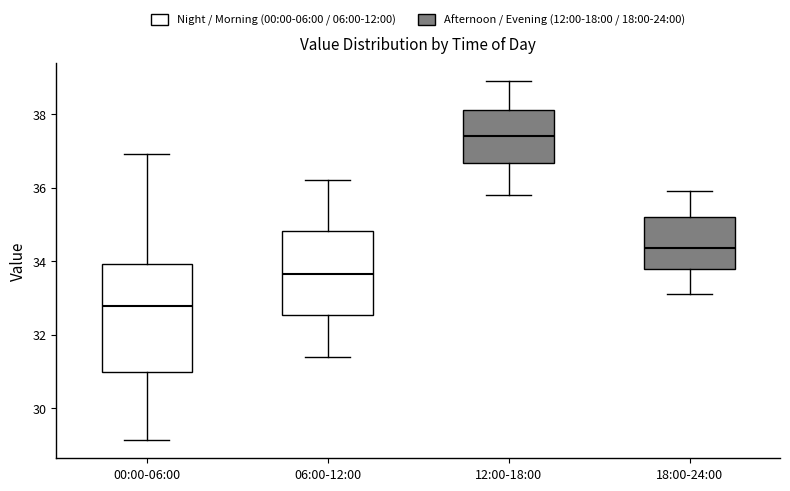

Reading left to right, transcribe this box plot: for each box, give where its median line is, the range the box spans, and where its two whiskers end, as read against the y-axis. The values are not printed on the chart, so give them approximately, as read against the axis.

00:00-06:00: median 32.8, box 31.0 to 34.0, whiskers 29.2 to 37.0
06:00-12:00: median 33.6, box 32.6 to 34.8, whiskers 31.4 to 36.2
12:00-18:00: median 37.4, box 36.6 to 38.2, whiskers 35.8 to 39.0
18:00-24:00: median 34.4, box 33.8 to 35.2, whiskers 33.2 to 36.0